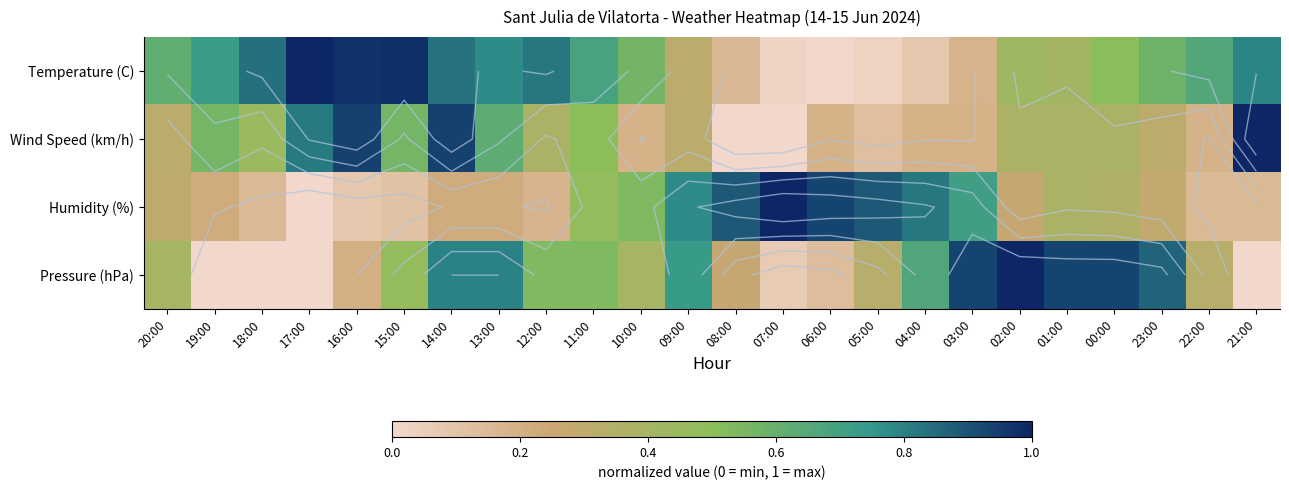

At which category is the sum across all series the highest?

14:00